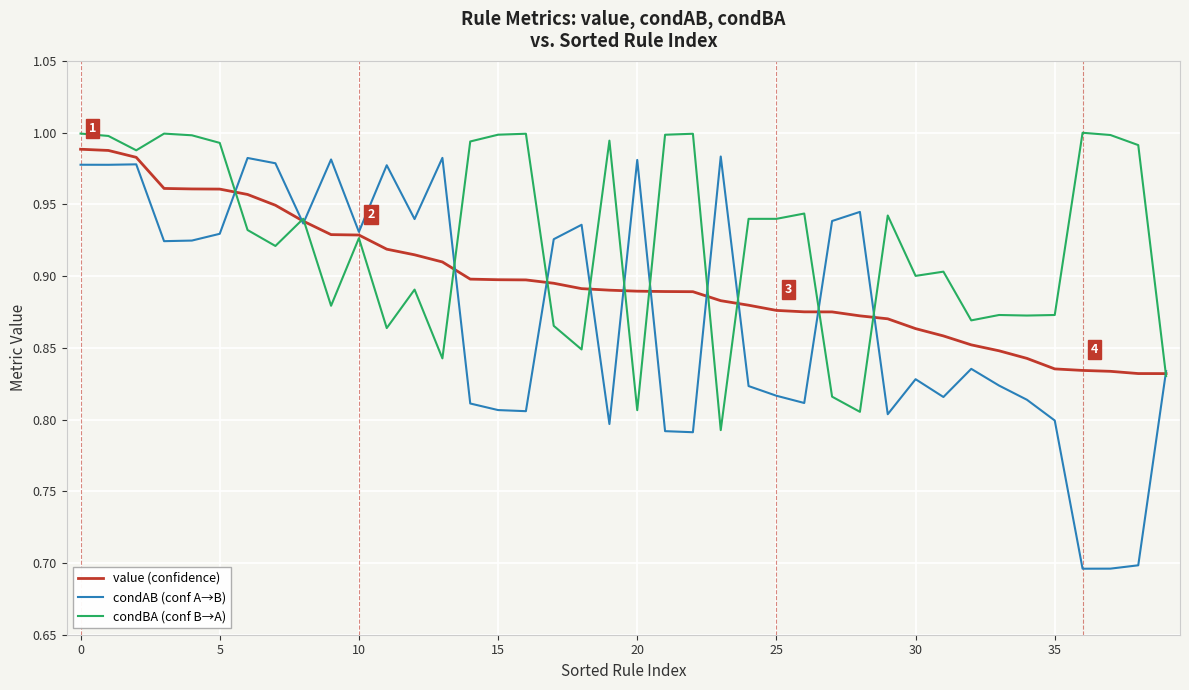

Rank the series by their average value, from lowest to highest.

condAB (conf A→B), value (confidence), condBA (conf B→A)